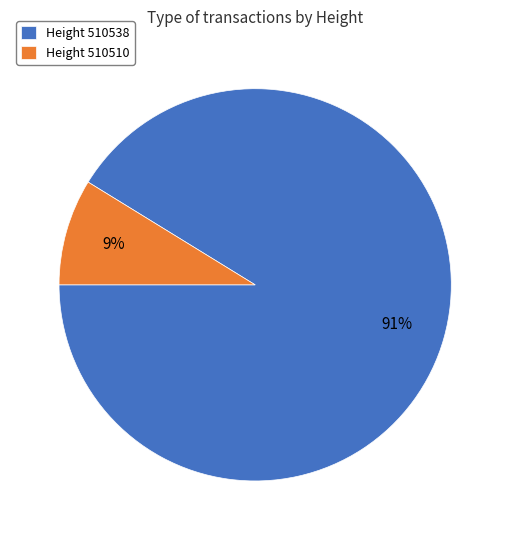

Which category has the smallest portion of the pie?

Height 510510